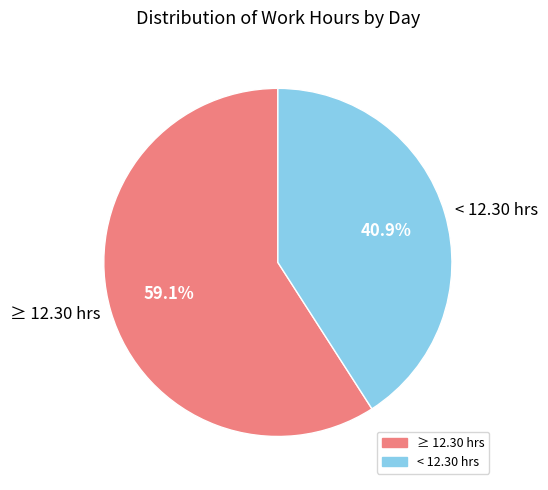

Count the number of slices in the pie.

2